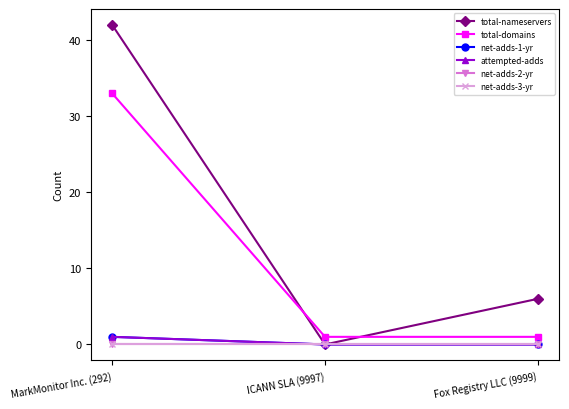

Is this an area chart (filled region under the line)?

No